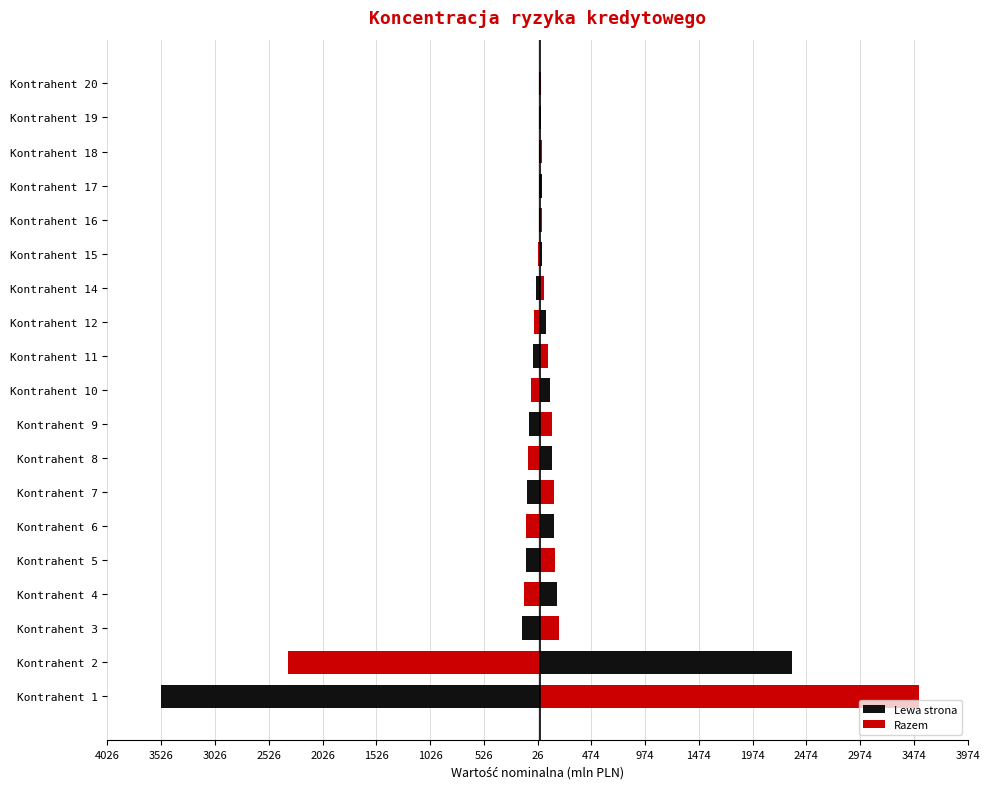

Is the value of Razem at Kontrahent 20 greater than the value of Lewa strona at Kontrahent 20?

Yes